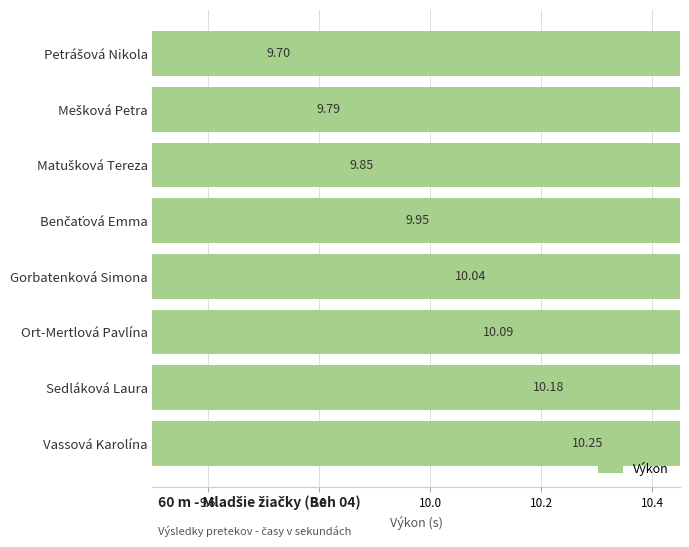

What is the difference between the maximum and second lowest values?

0.5